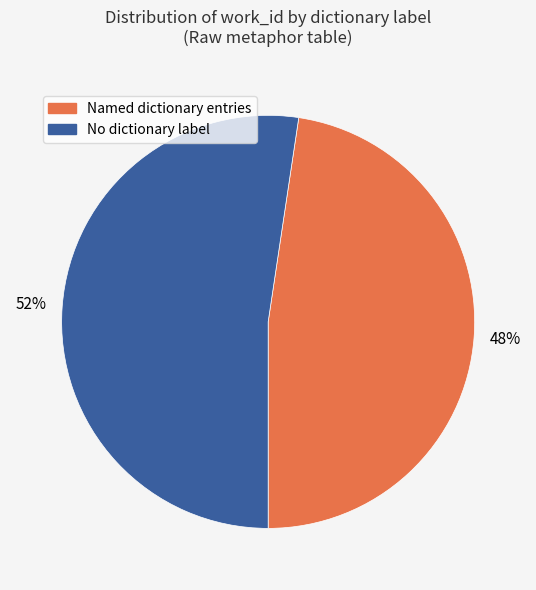

How many slices are in this pie chart?

2